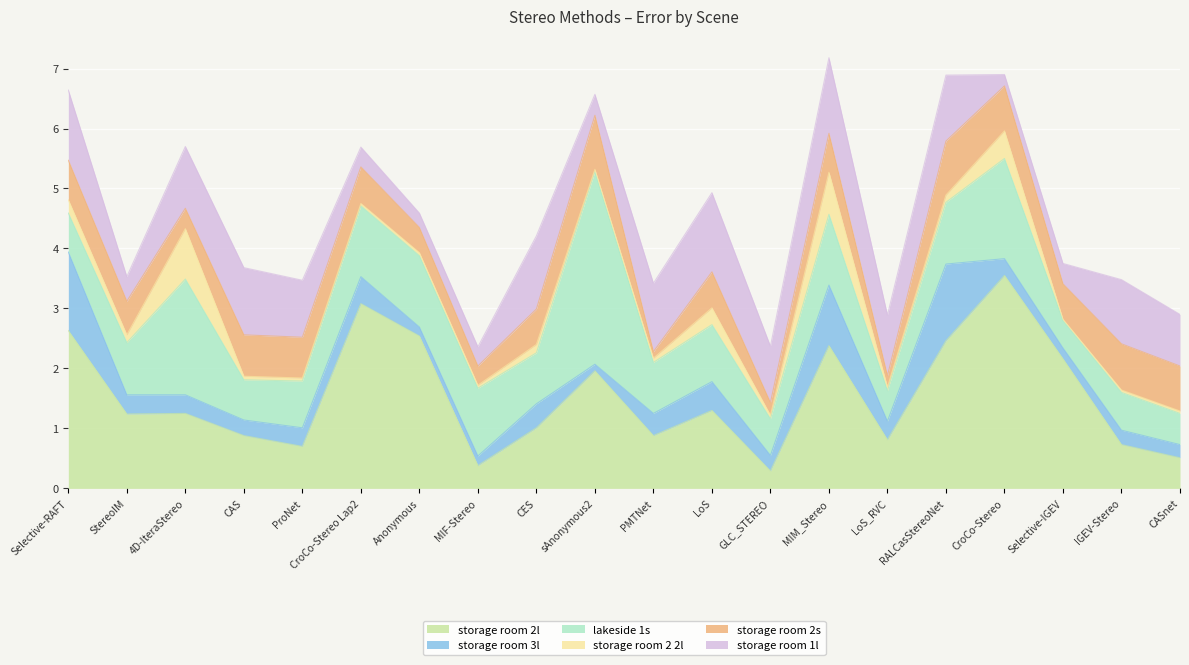

Which series ends up on top after the final intersection of storage room 2 2l and storage room 2s?

storage room 2s